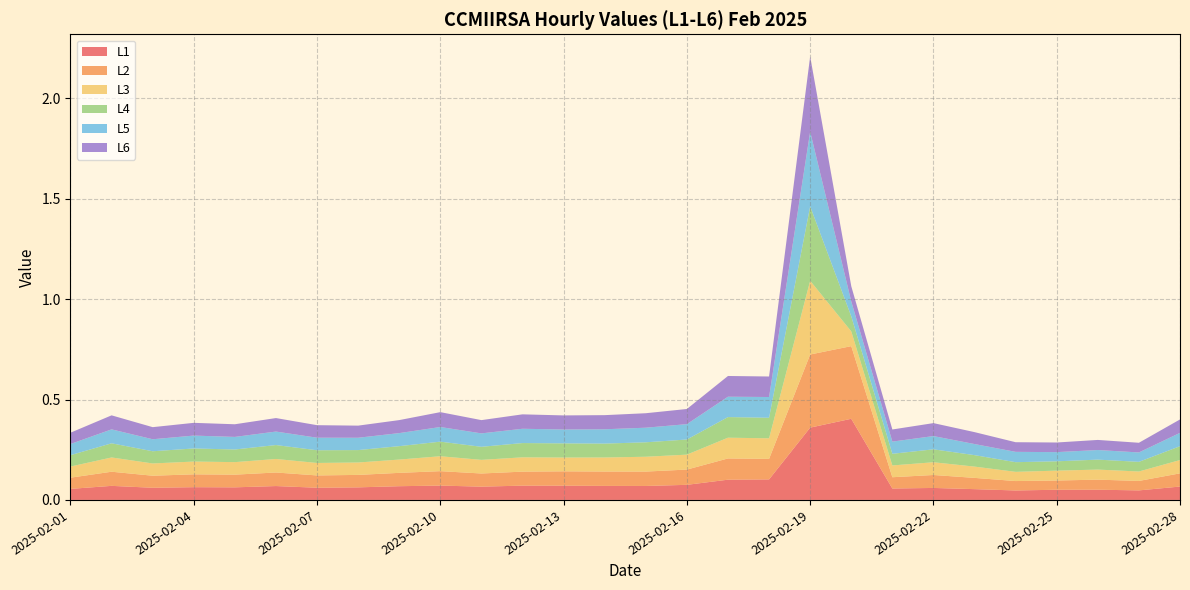

Reading left to right, transcribe all the data shown in this chart.

L1: 0.1	0.1	0.1	0.1	0.1	0.1	0.1	0.1	0.1	0.1	0.1	0.1	0.1	0.1	0.1	0.1	0.1	0.1	0.4	0.4	0.1	0.1	0.1	0.0	0.1	0.1	0.0	0.1
L2: 0.1	0.1	0.1	0.1	0.1	0.1	0.1	0.1	0.1	0.1	0.1	0.1	0.1	0.1	0.1	0.1	0.1	0.1	0.4	0.4	0.1	0.1	0.1	0.0	0.0	0.1	0.0	0.1
L3: 0.1	0.1	0.1	0.1	0.1	0.1	0.1	0.1	0.1	0.1	0.1	0.1	0.1	0.1	0.1	0.1	0.1	0.1	0.4	0.1	0.1	0.1	0.1	0.0	0.0	0.1	0.0	0.1
L4: 0.1	0.1	0.1	0.1	0.1	0.1	0.1	0.1	0.1	0.1	0.1	0.1	0.1	0.1	0.1	0.1	0.1	0.1	0.4	0.1	0.1	0.1	0.1	0.0	0.0	0.0	0.0	0.1
L5: 0.1	0.1	0.1	0.1	0.1	0.1	0.1	0.1	0.1	0.1	0.1	0.1	0.1	0.1	0.1	0.1	0.1	0.1	0.4	0.1	0.1	0.1	0.1	0.1	0.0	0.0	0.0	0.1
L6: 0.1	0.1	0.1	0.1	0.1	0.1	0.1	0.1	0.1	0.1	0.1	0.1	0.1	0.1	0.1	0.1	0.1	0.1	0.4	0.1	0.1	0.1	0.1	0.0	0.0	0.1	0.0	0.1